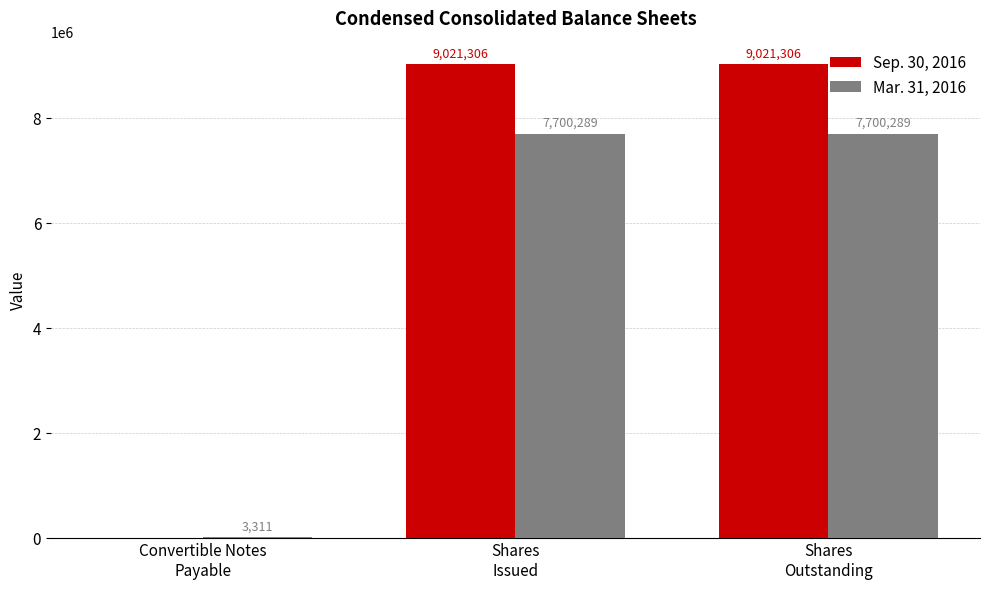

Is it true that Sep. 30, 2016 equals 12363773 at Shares
Outstanding?

False